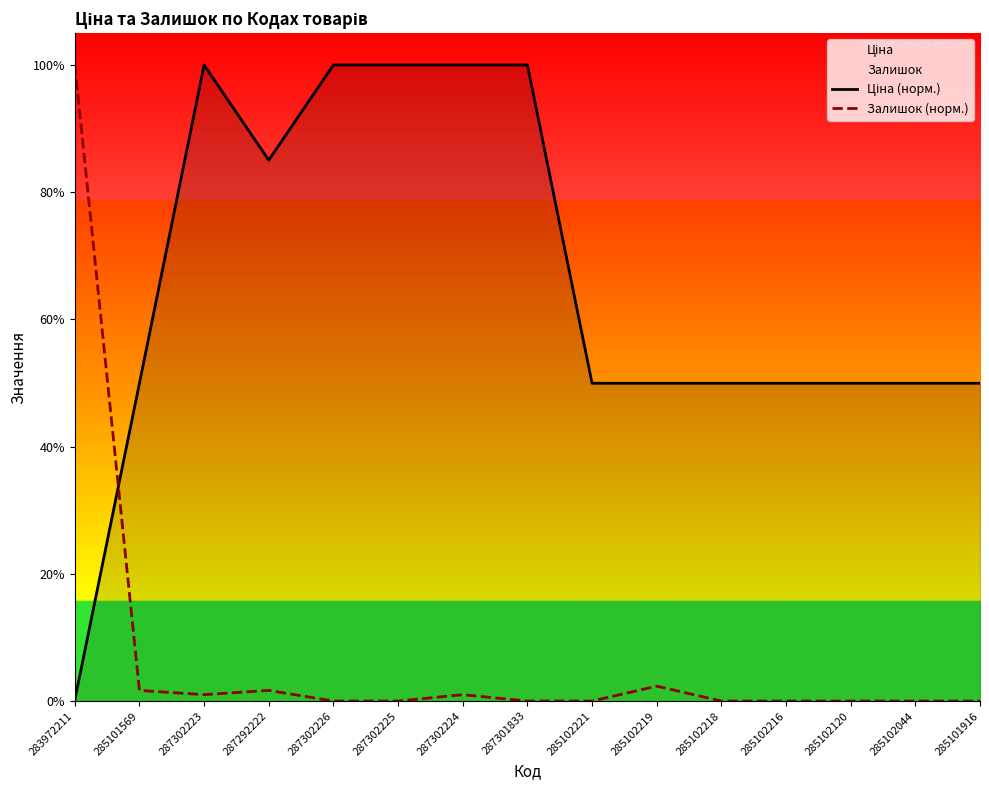

Reading left to right, transcribe all the data shown in this chart.

Ціна (норм.): 0.0	0.5	1.0	0.9	1.0	1.0	1.0	1.0	0.5	0.5	0.5	0.5	0.5	0.5	0.5
Залишок (норм.): 1.0	0.0	0.0	0.0	0.0	0.0	0.0	0.0	0.0	0.0	0.0	0.0	0.0	0.0	0.0